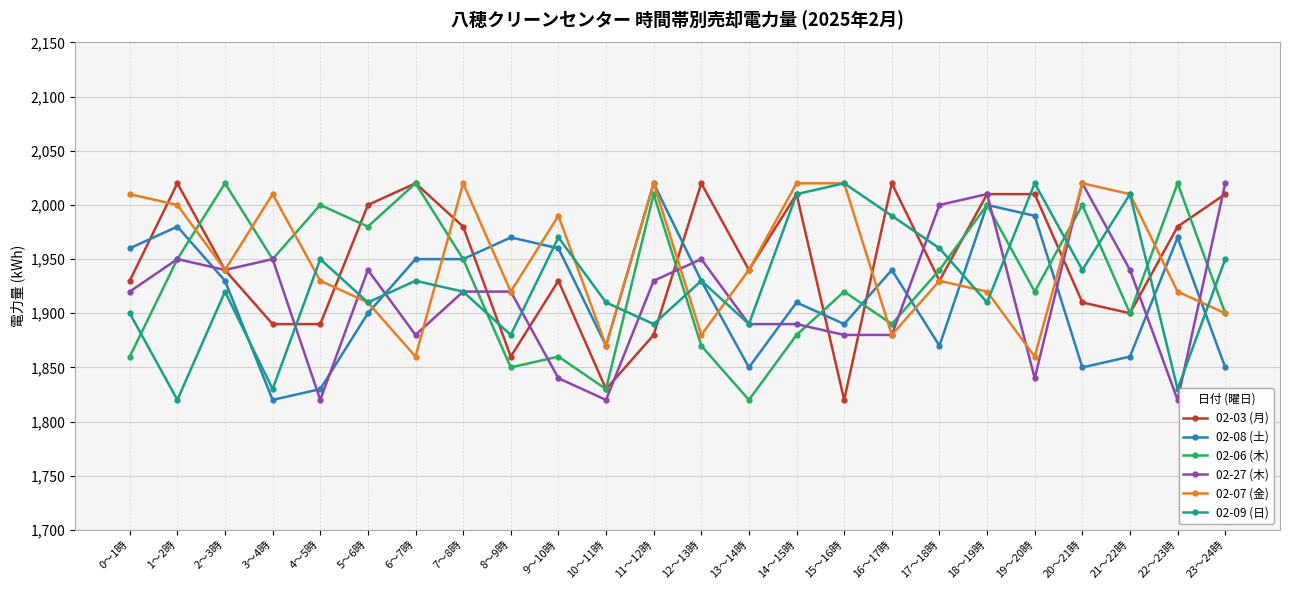

Where does the 02-03 (月) series first go above 1940?

1～2時